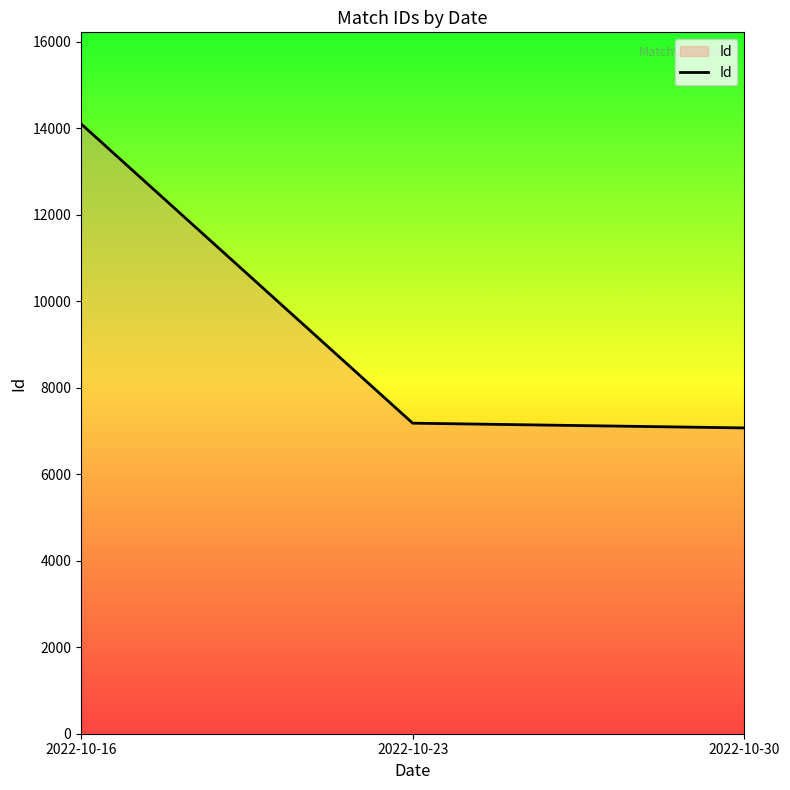

Does the chart display data point markers on the line(s)?

No